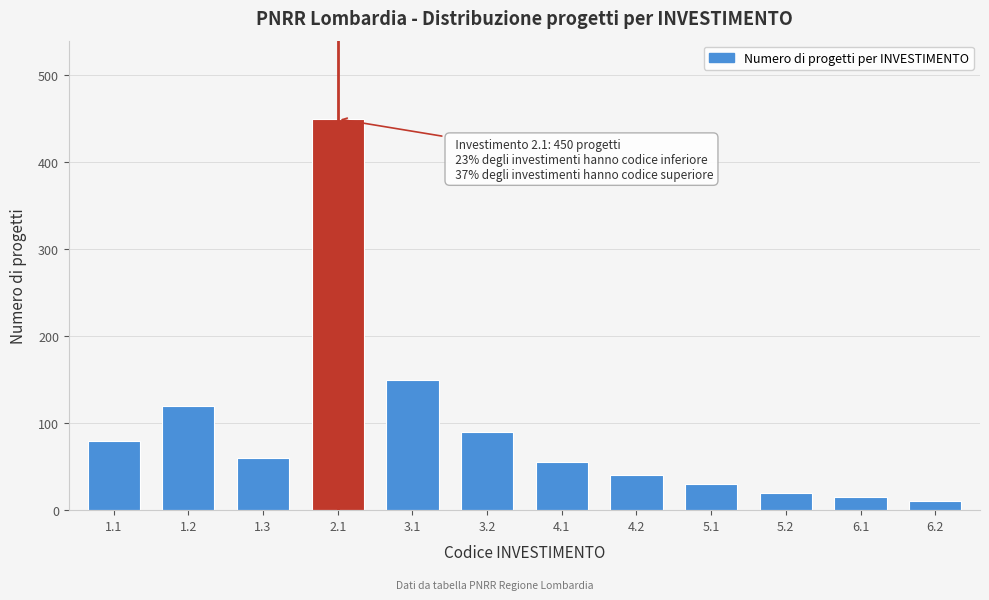

Reading right to left, what are all the values shown in this chart?

6.2=10	6.1=15	5.2=20	5.1=30	4.2=40	4.1=55	3.2=90	3.1=150	2.1=450	1.3=60	1.2=120	1.1=80